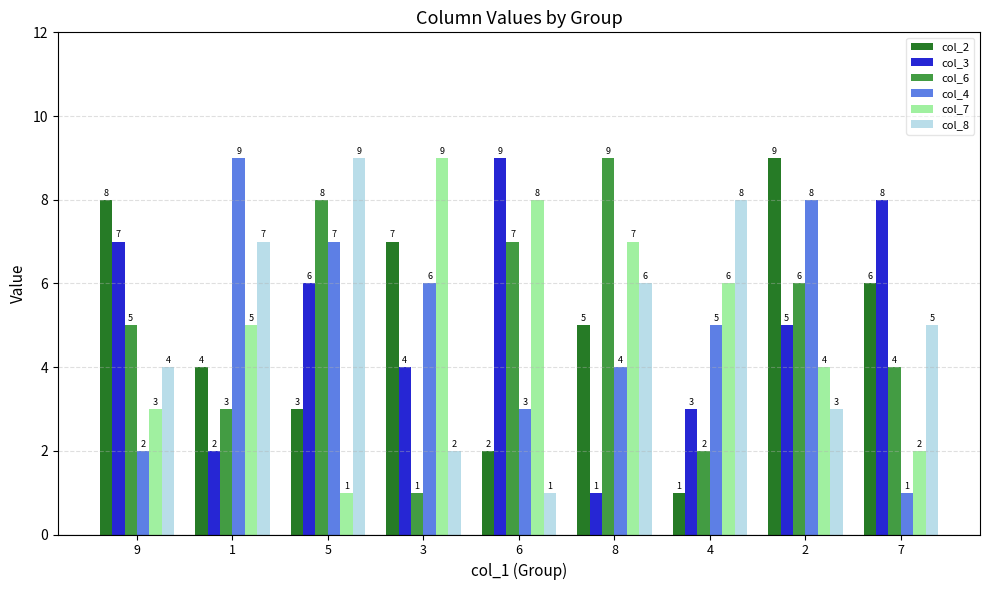

List the labels in order of col_3 value, smallest first.

8, 1, 4, 3, 2, 5, 9, 7, 6